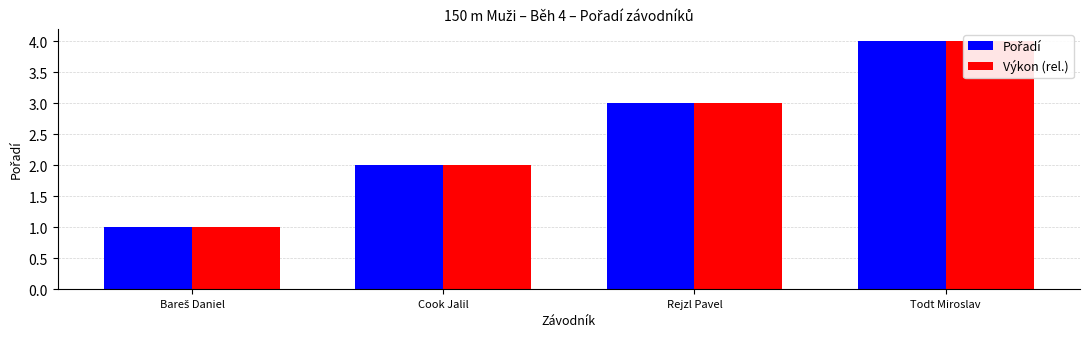

List the labels in order of Výkon (rel.) value, smallest first.

Bareš Daniel, Cook Jalil, Rejzl Pavel, Todt Miroslav